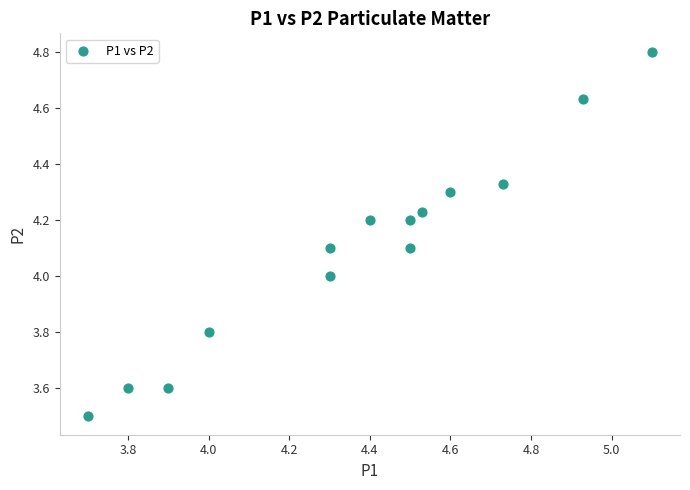

What is the range of Y values (max minus min)?

1.3